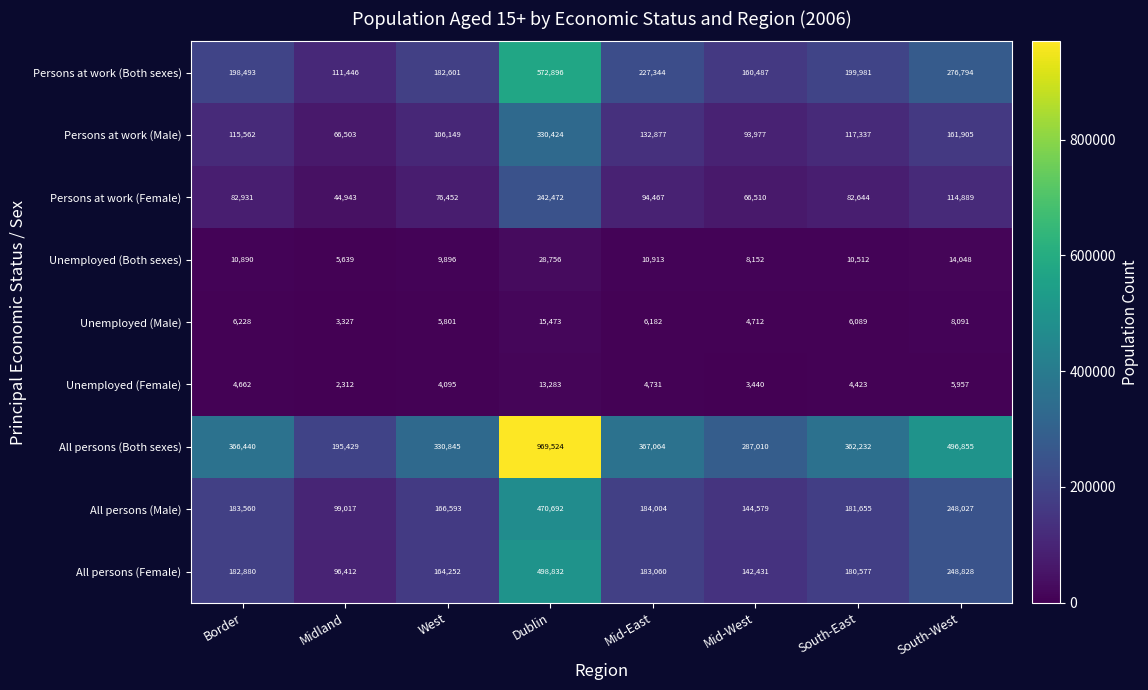

At how many categories does at least one series exceed 600172?

1